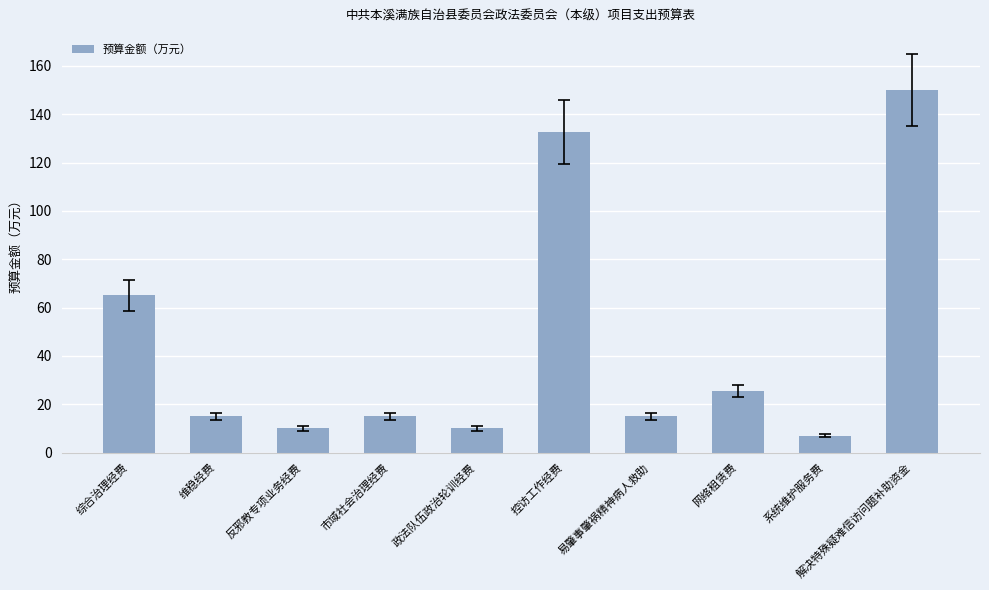

What is the difference between the maximum and second lowest values?

140.0